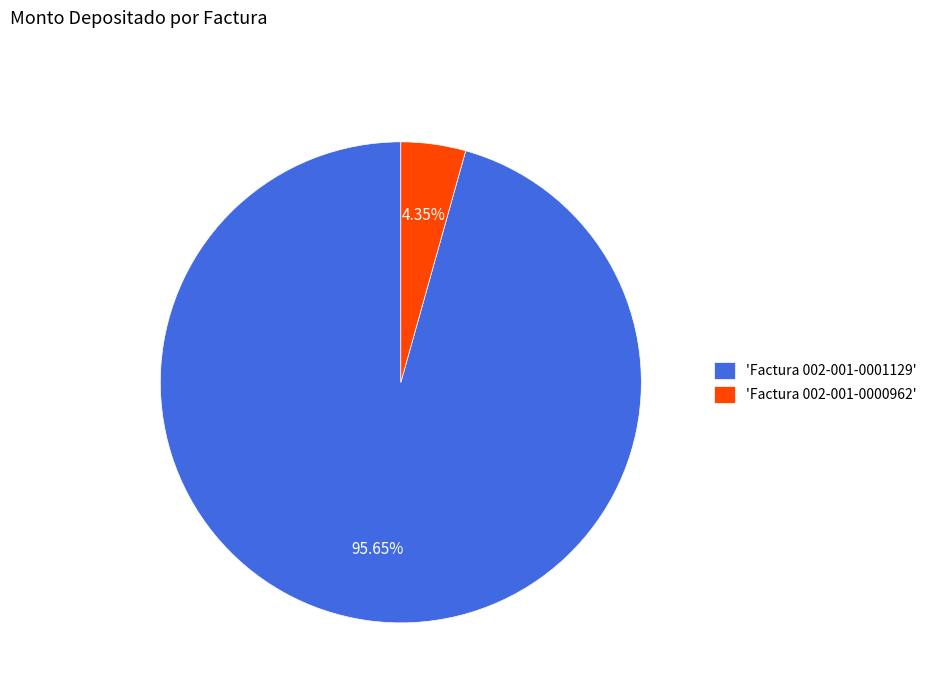

Count the number of slices in the pie.

2